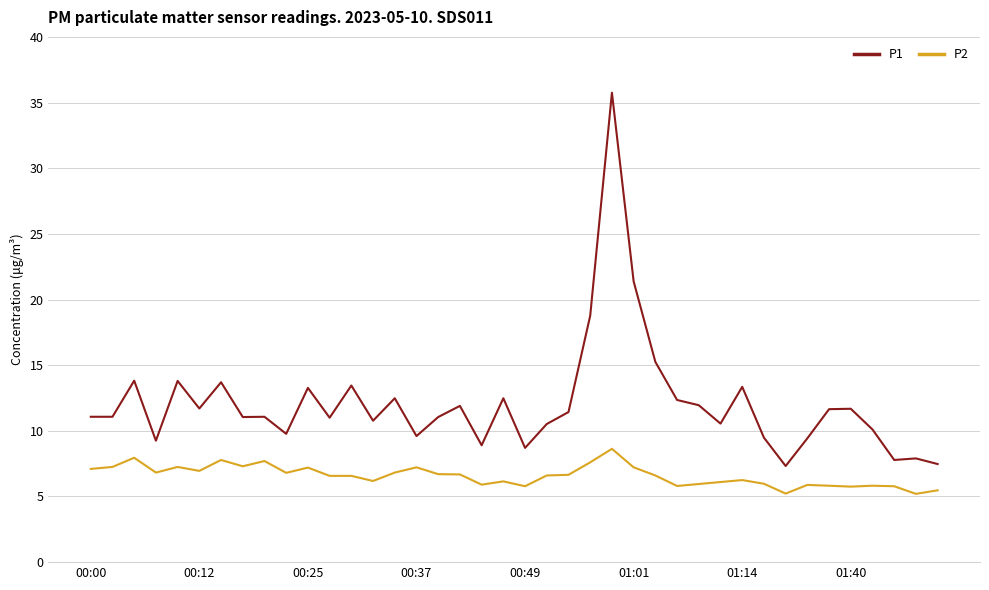

What is the maximum value shown in the chart?

35.8